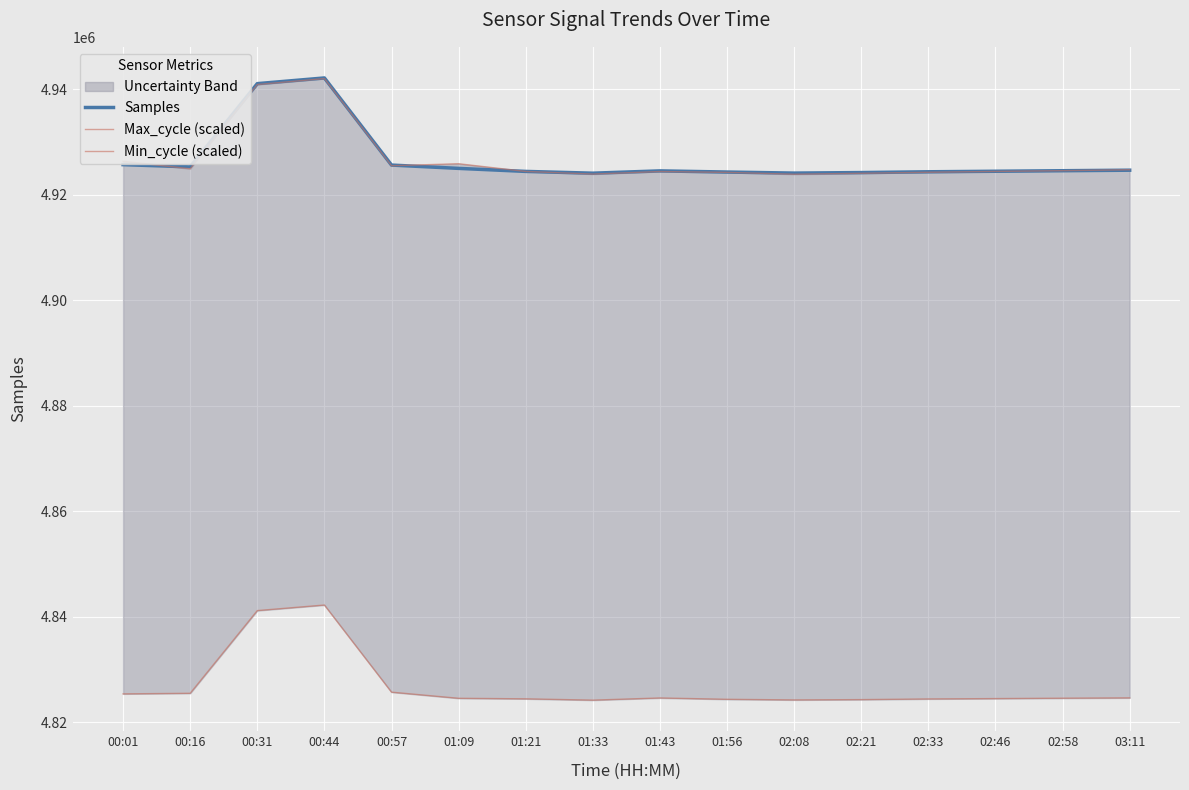

Rank the categories by Samples value from lowest to highest.

01:33, 02:08, 02:21, 01:56, 02:33, 01:21, 02:46, 01:43, 02:58, 03:11, 01:09, 00:16, 00:57, 00:01, 00:31, 00:44